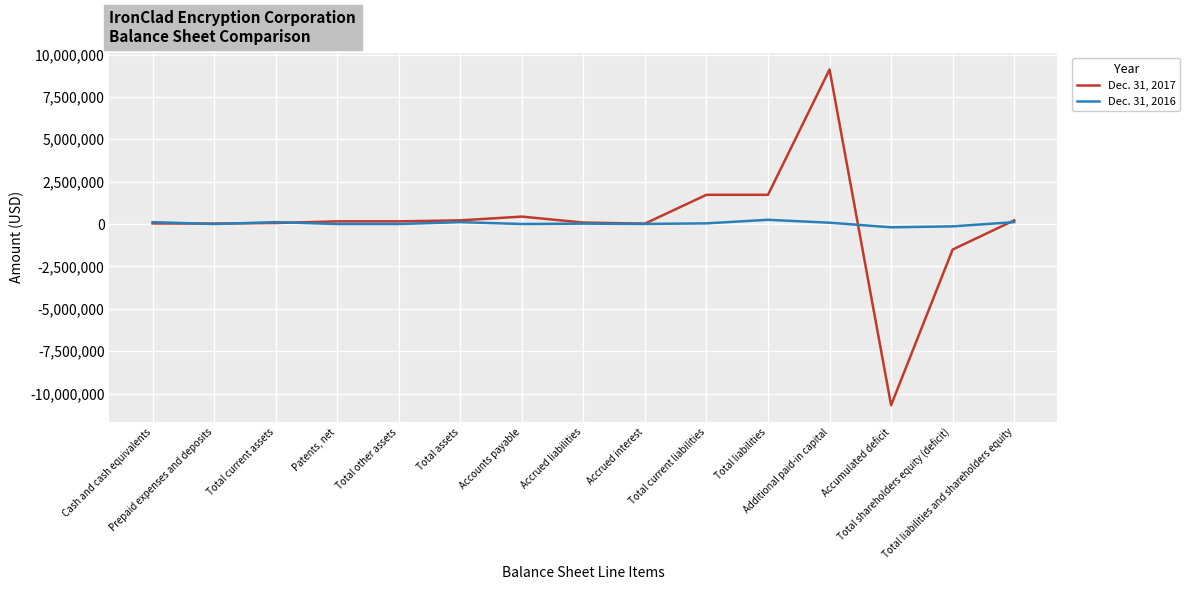

What is the total value across all series at Total current assets?

170242